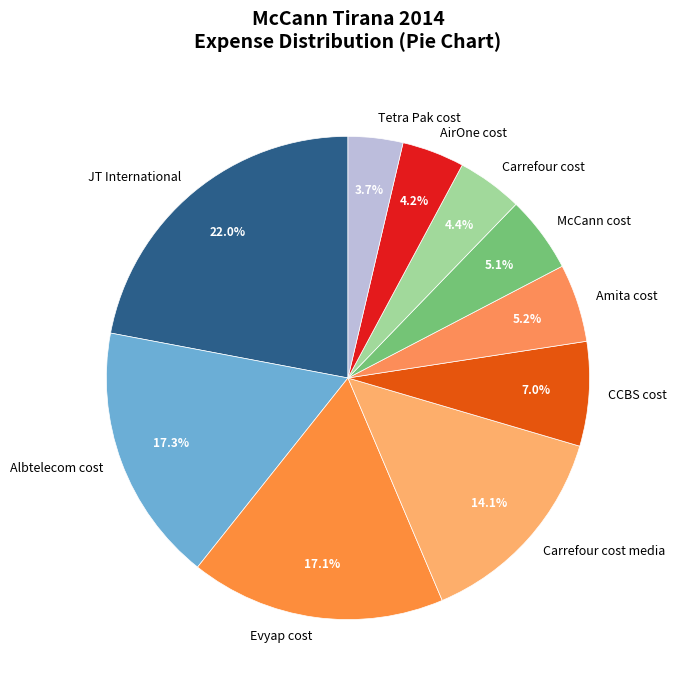

What is the total percentage of Carrefour cost media and Amita cost?

19.3%